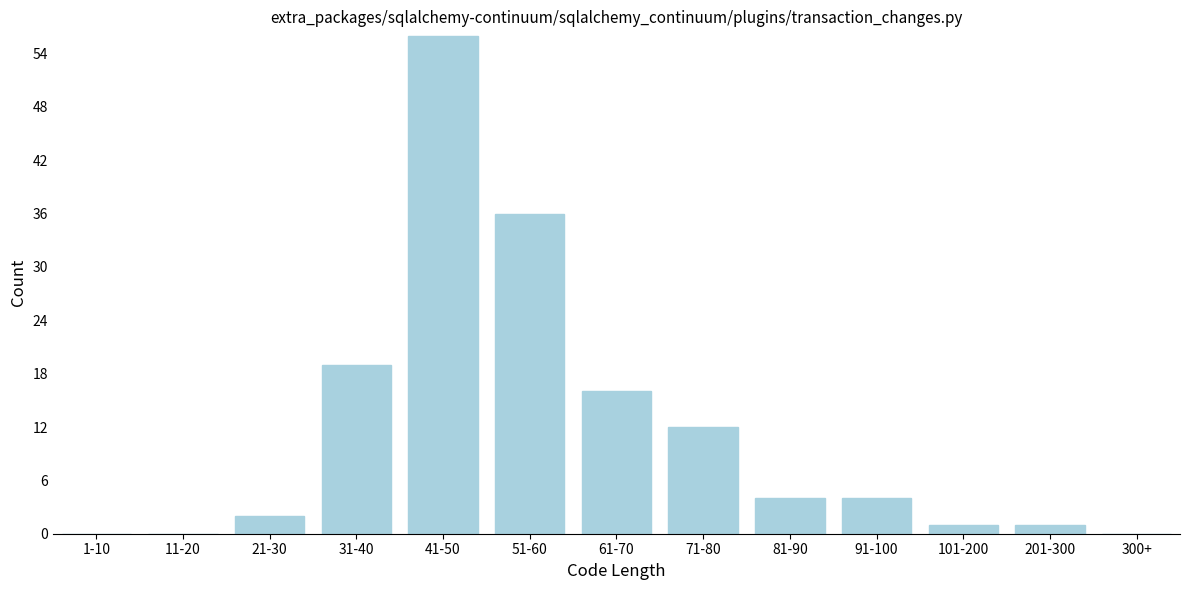

Reading left to right, what are all the values shown in this chart?

1-10=0	11-20=0	21-30=2	31-40=19	41-50=56	51-60=36	61-70=16	71-80=12	81-90=4	91-100=4	101-200=1	201-300=1	300+=0